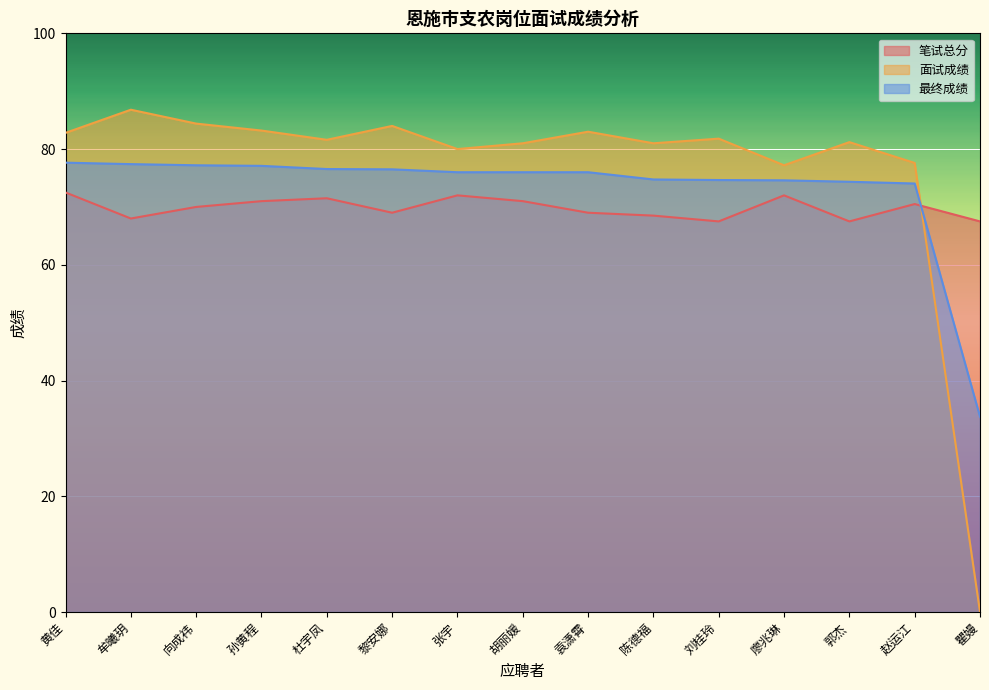

Where do 笔试总分 and 面试成绩 first cross each other?

赵运江 and 瞿嫚